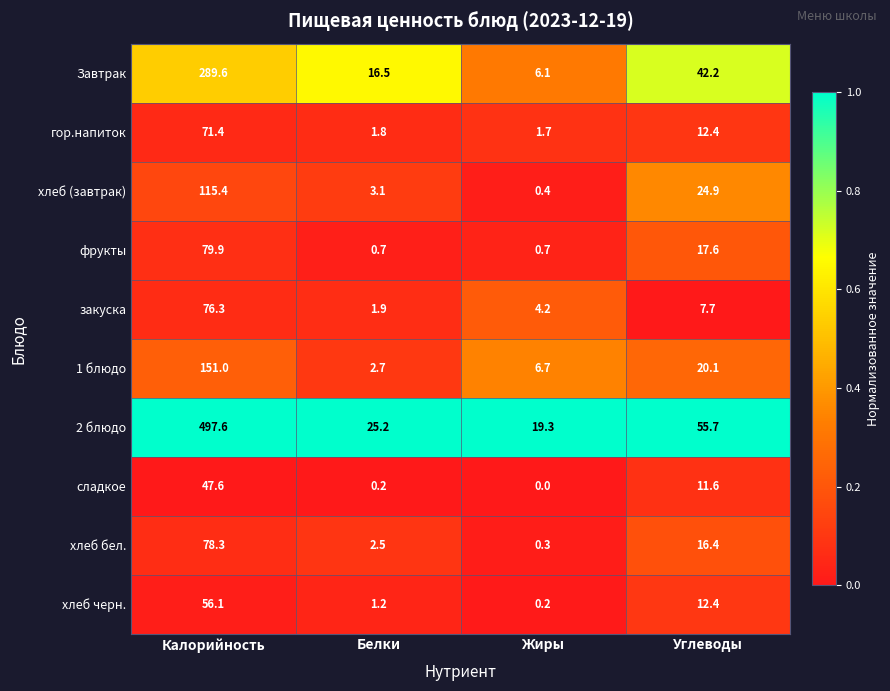

At Жиры, list the series in order from smallest to largest.

сладкое, хлеб черн., хлеб бел., хлеб (завтрак), фрукты, гор.напиток, закуска, Завтрак, 1 блюдо, 2 блюдо